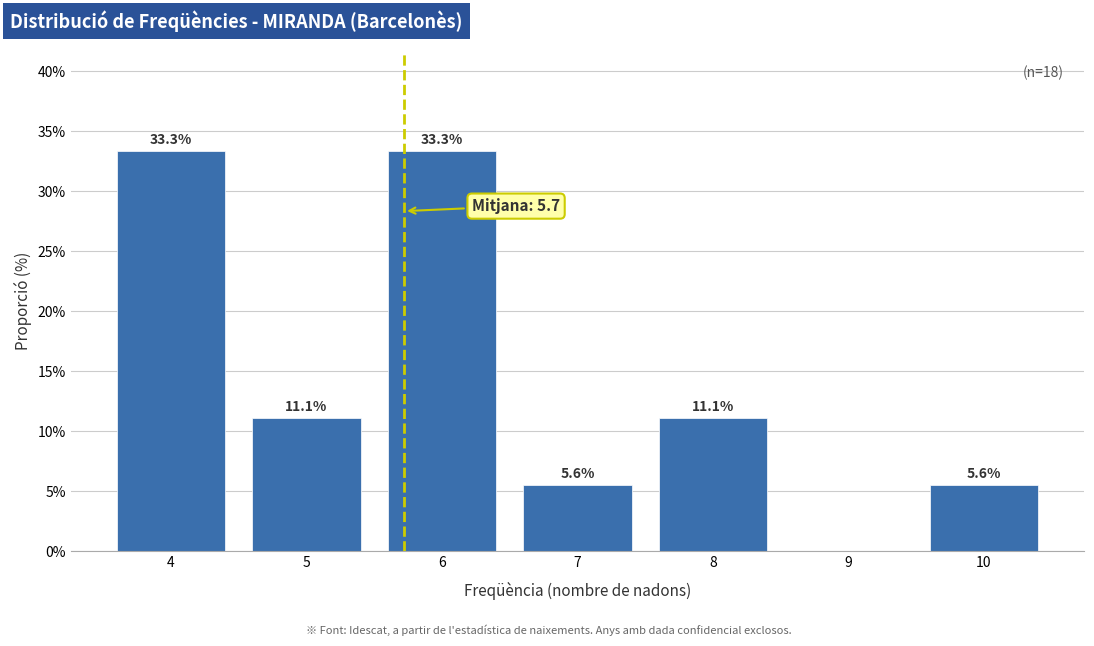

Reading right to left, what are all the values shown in this chart?

10=5.6	9=0.0	8=11.1	7=5.6	6=33.3	5=11.1	4=33.3